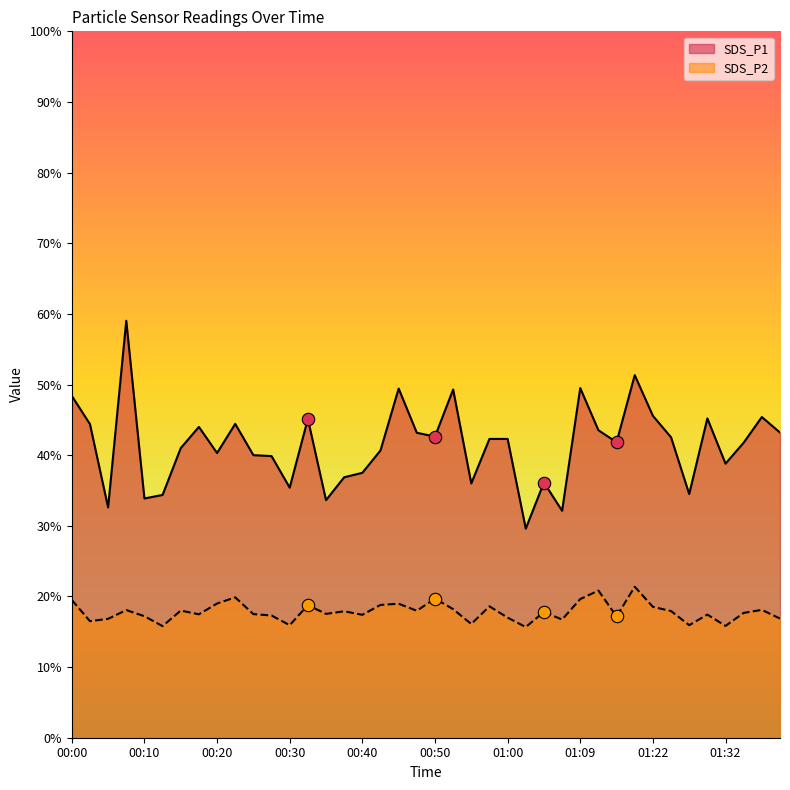

What is the total value across all series at 01:34?

59.4